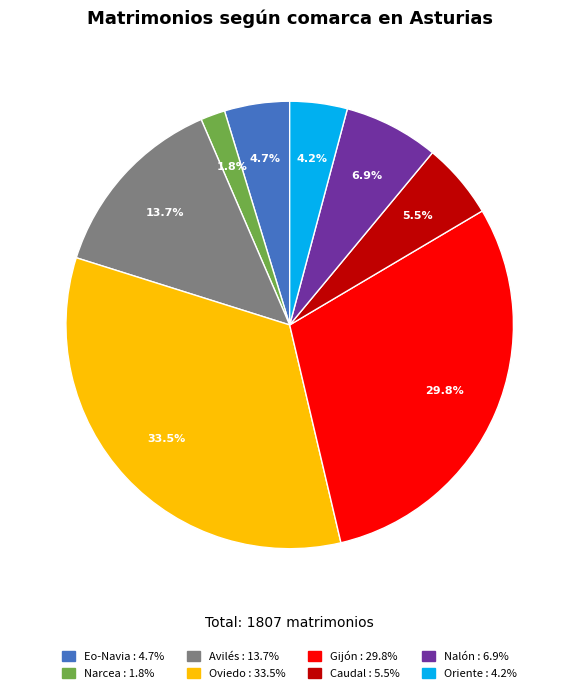

What percentage is the Avilés slice, to the nearest percent?

14%